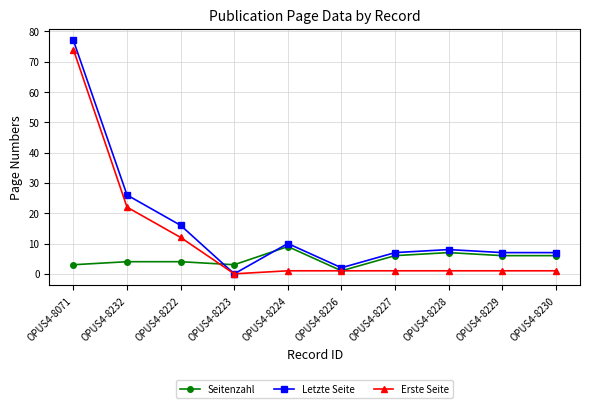

Where is the first local maximum for Letzte Seite?

OPUS4-8224